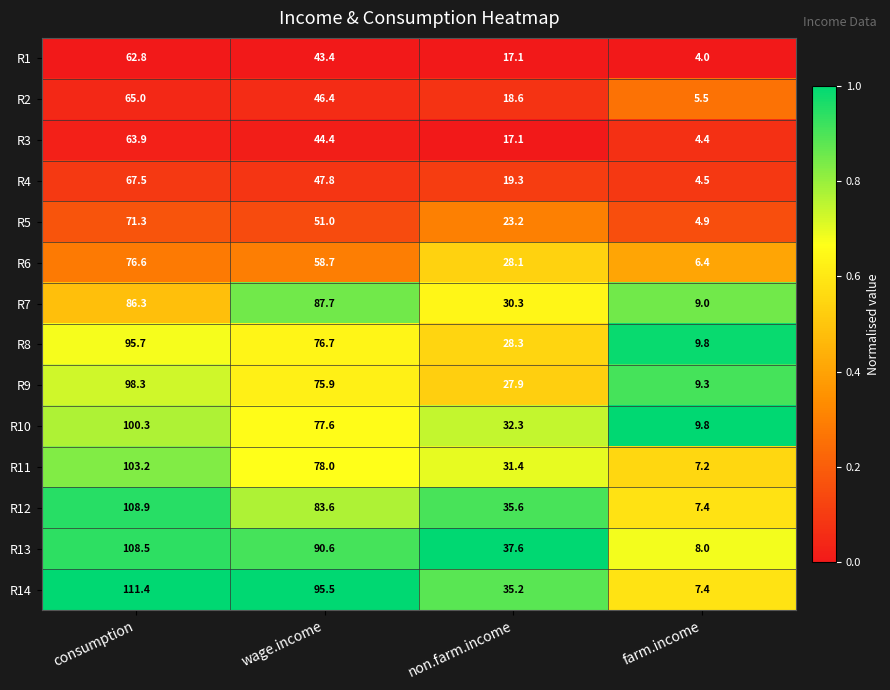

Which series has the largest range (max minus min)?

R14